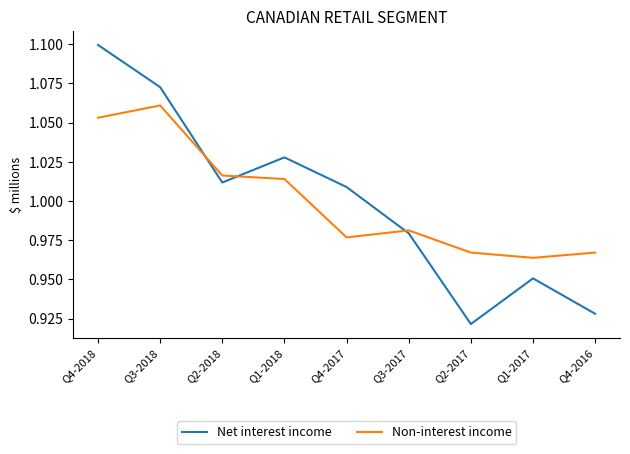

The Non-interest income series shows 1.1 at Q4-2018. True or false?

True